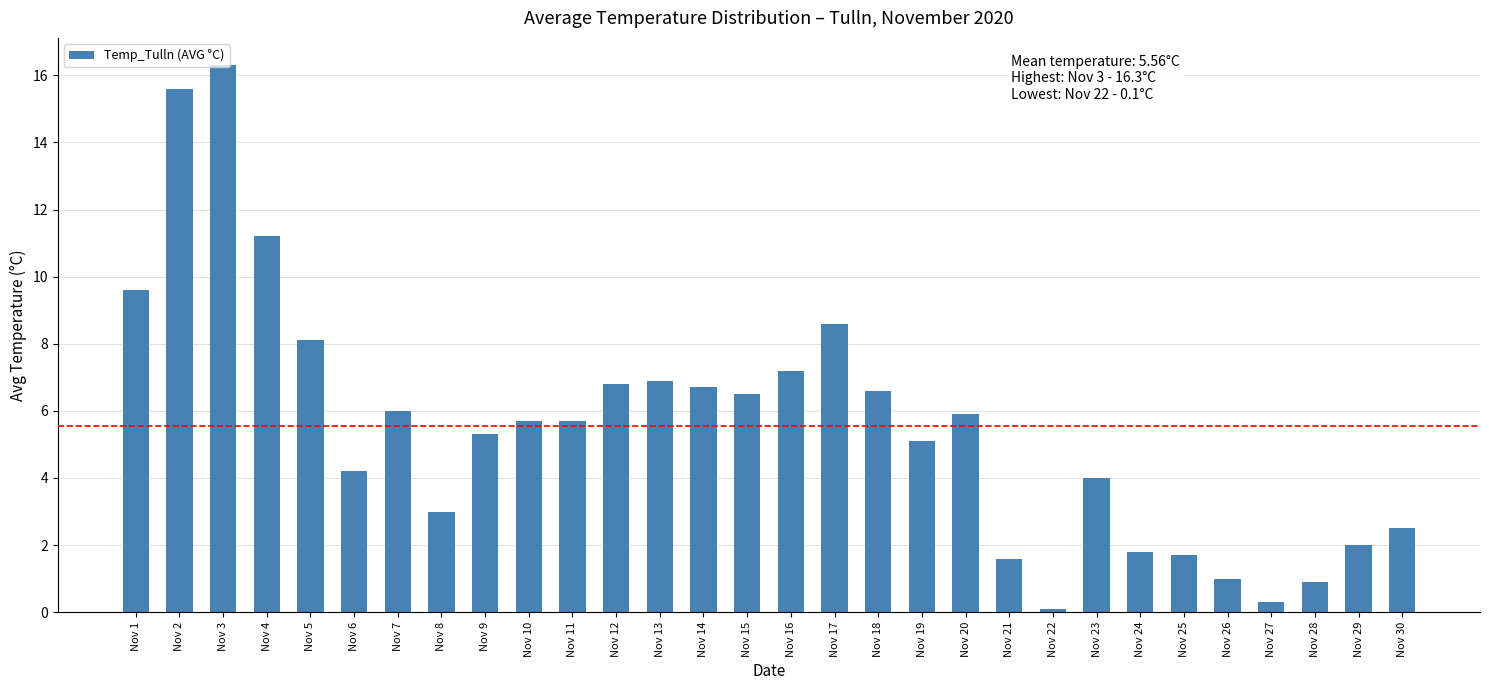

Where is the data nearest to the value 8?

Nov 5